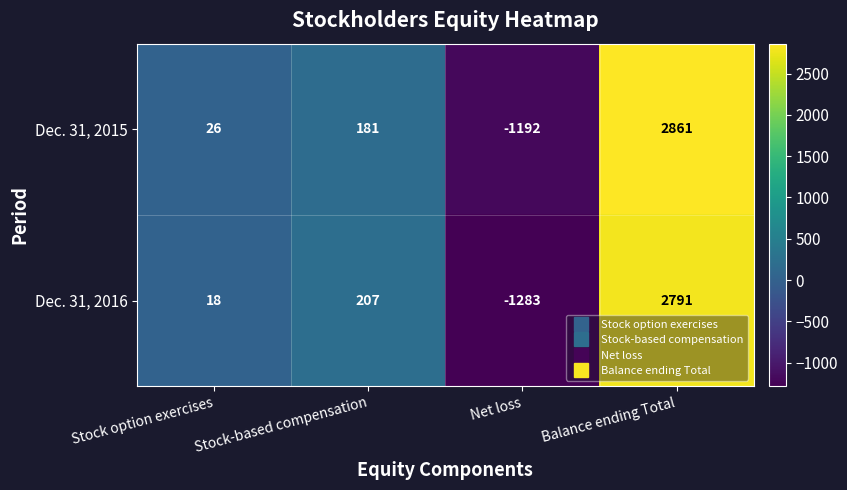

What is the sum of the Dec. 31, 2016 values at Net loss and Stock option exercises?

-1265